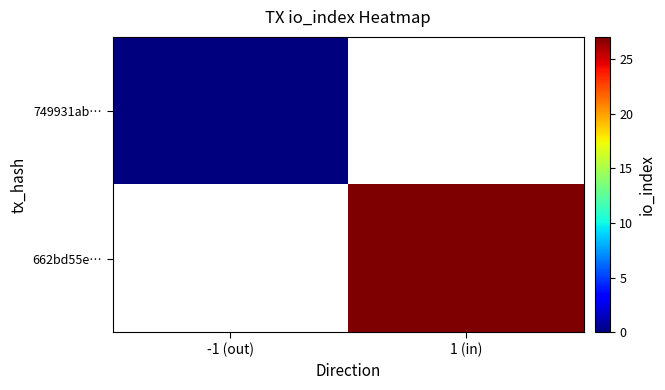

At how many categories does at least one series exceed 20?

1